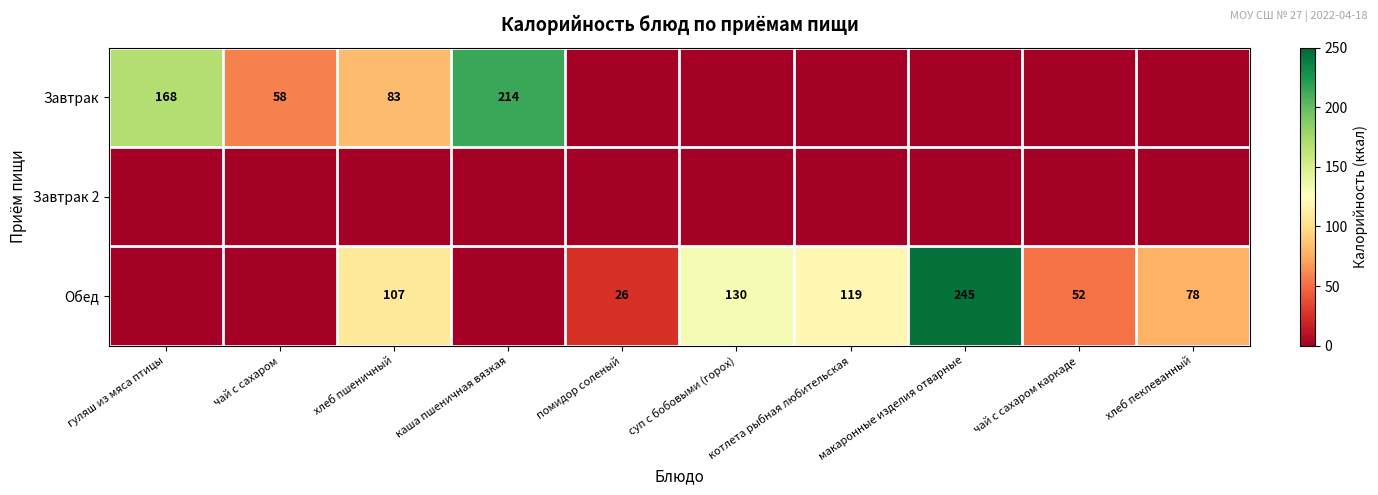

True or false: Обед has a value of 155 at котлета рыбная любительская.

False